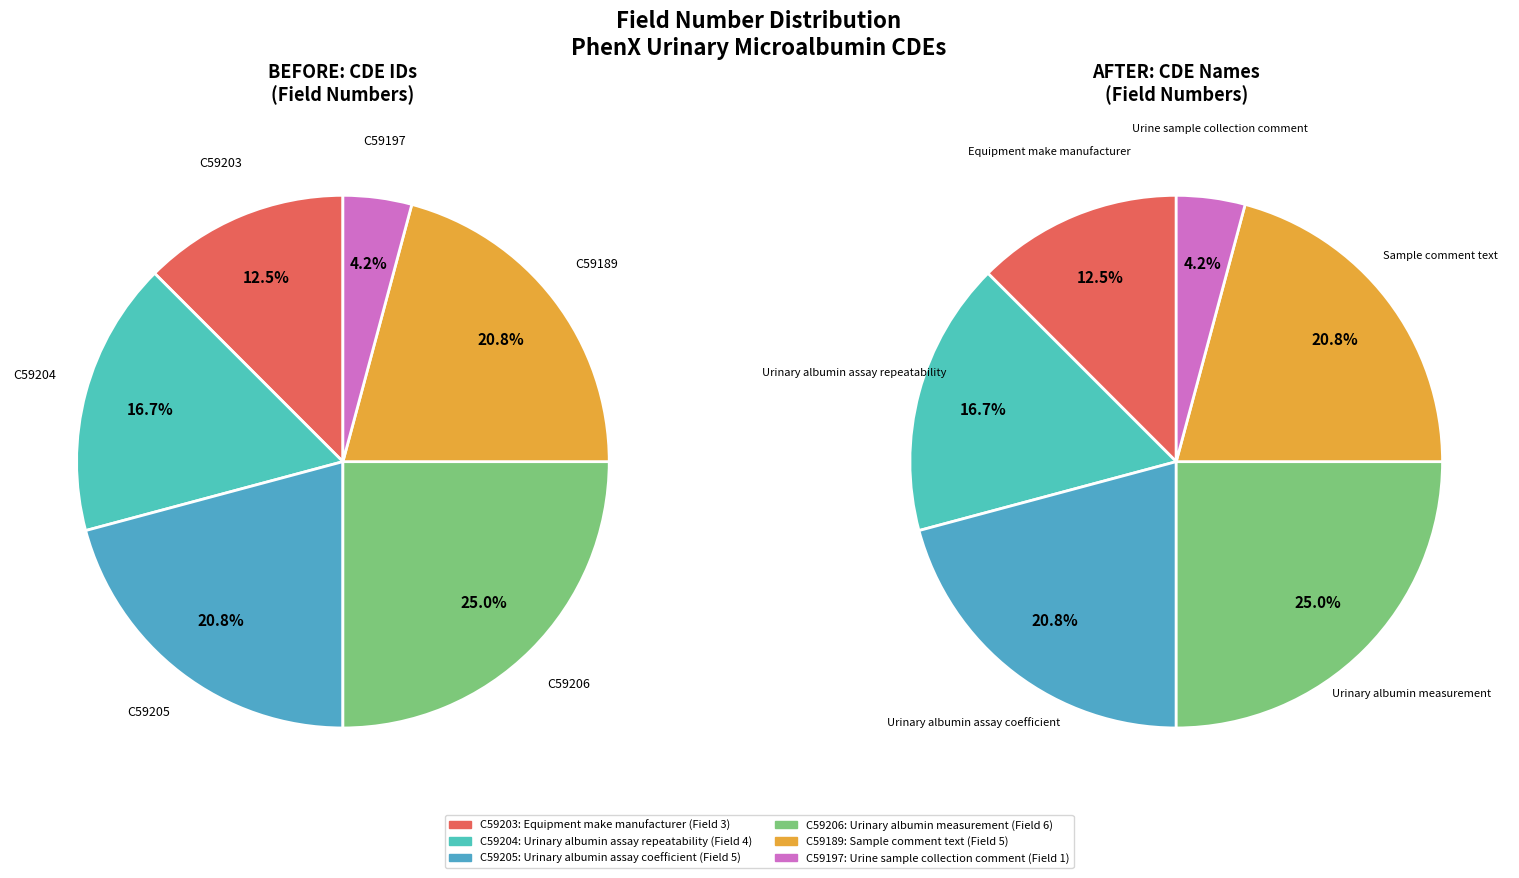

How many segments does this pie chart have?

6